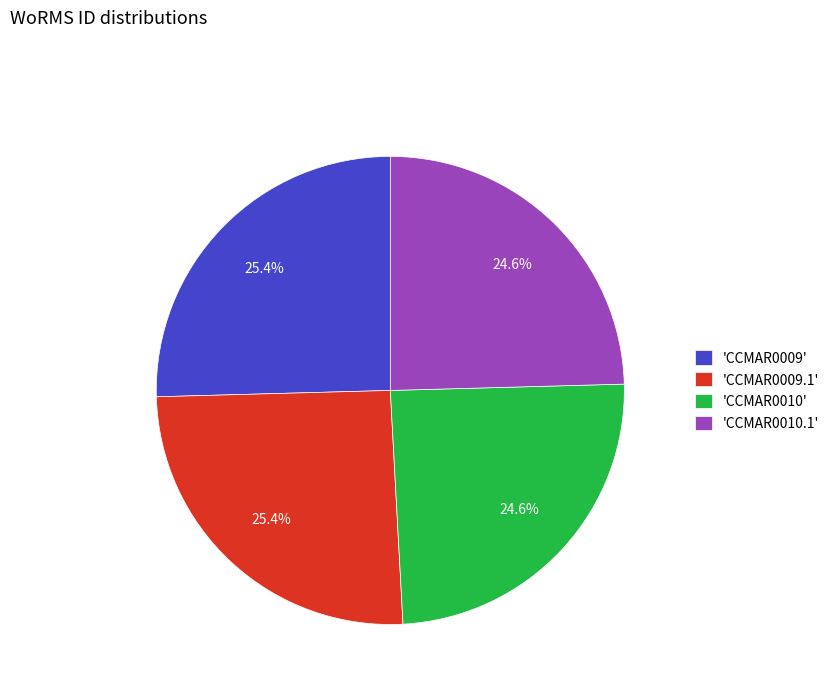

Is there a majority slice in this chart?

No